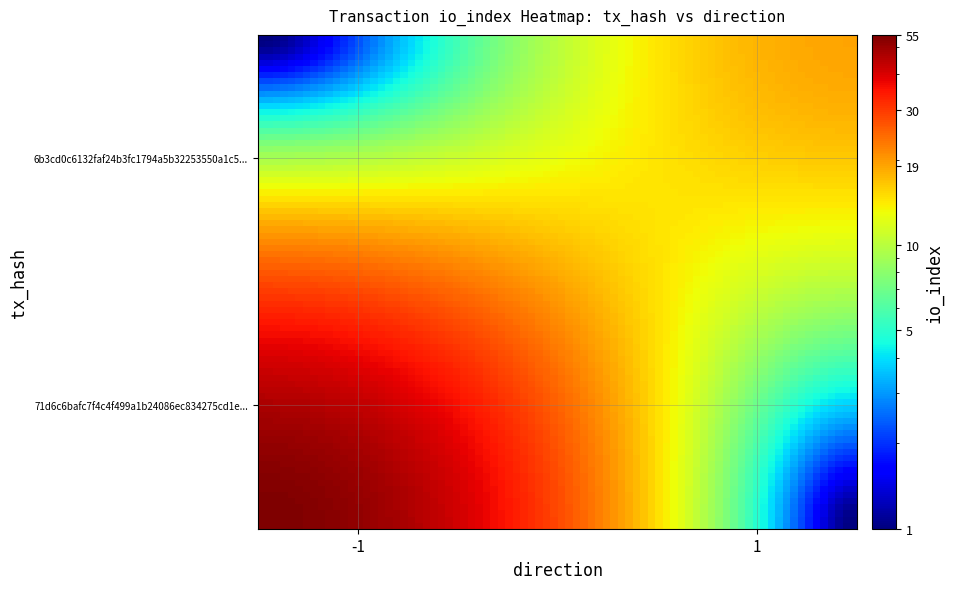

Is it true that 71d6c6bafc7f4c4f499a1b24086ec834275cd1e equals 0 at direction?

False